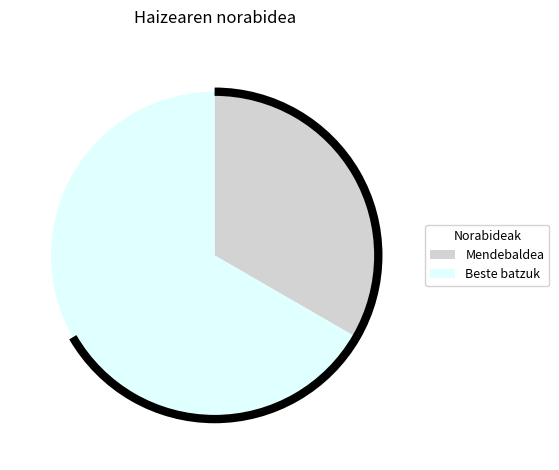

Is there a majority slice in this chart?

Yes